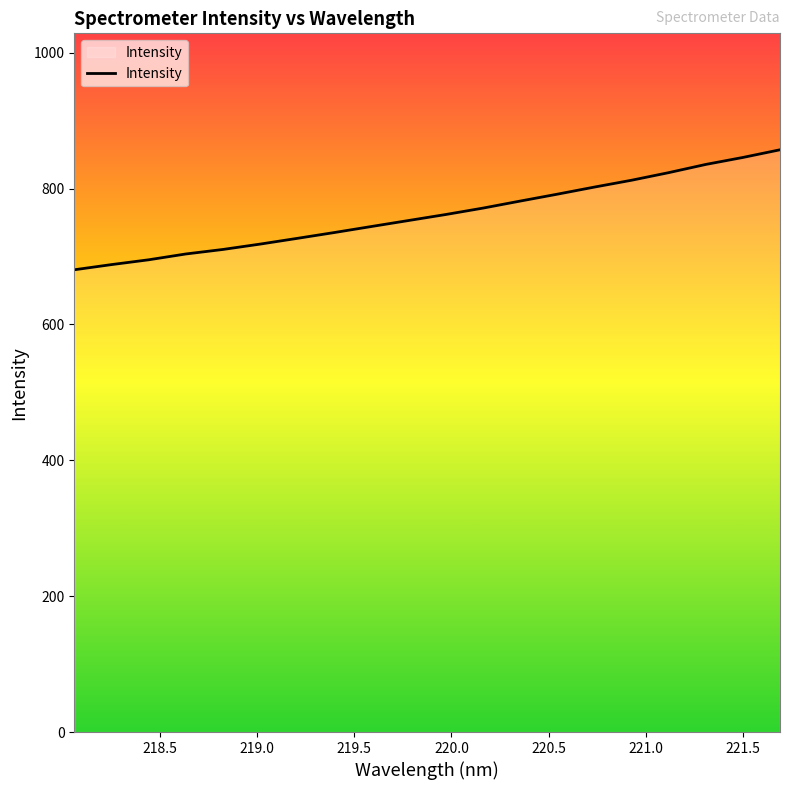

What is the greatest value displayed?

857.0